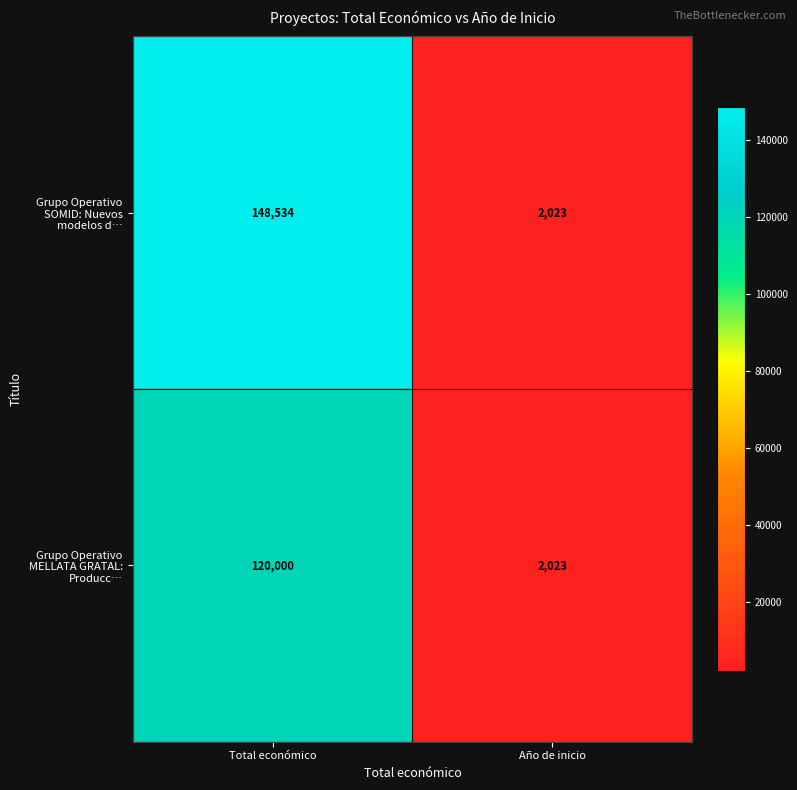

At which category is the sum across all series the highest?

Total económico